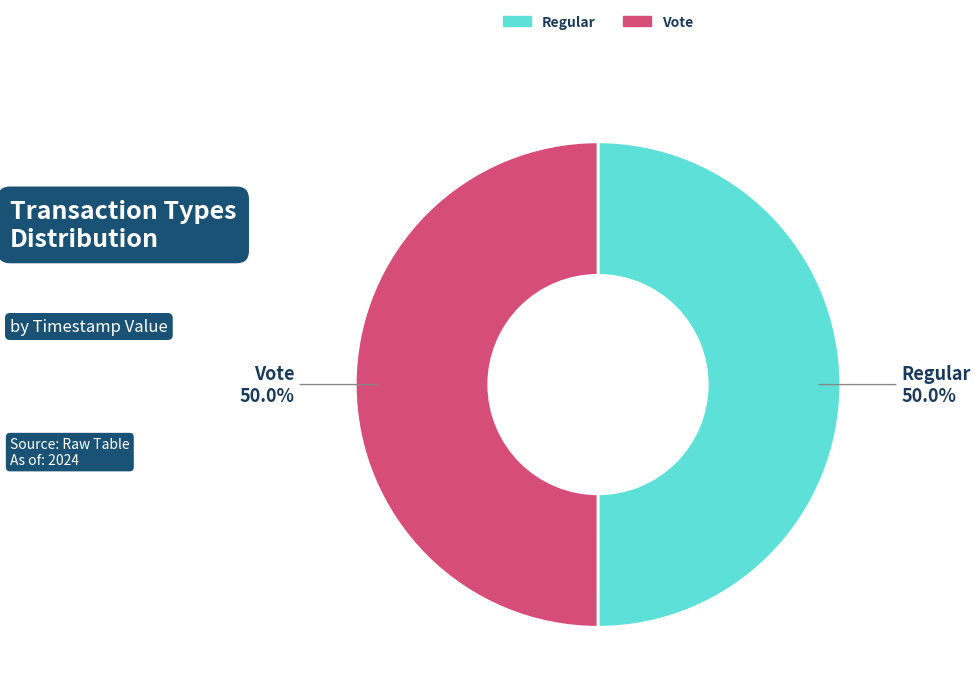

To the nearest percent, what portion does Regular represent?

50%